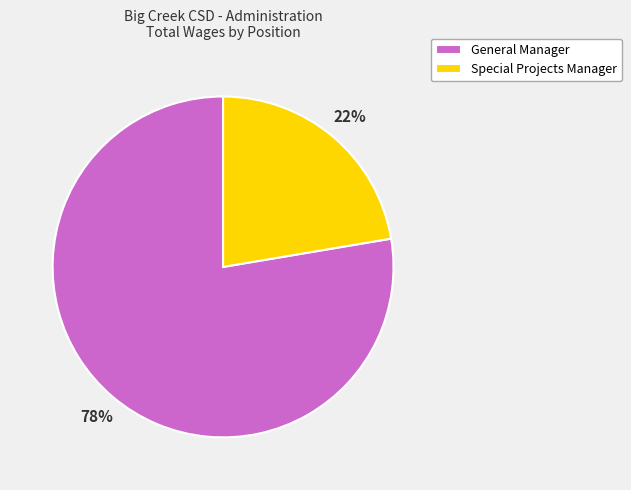

Is it true that Special Projects Manager is 22% of the pie?

True